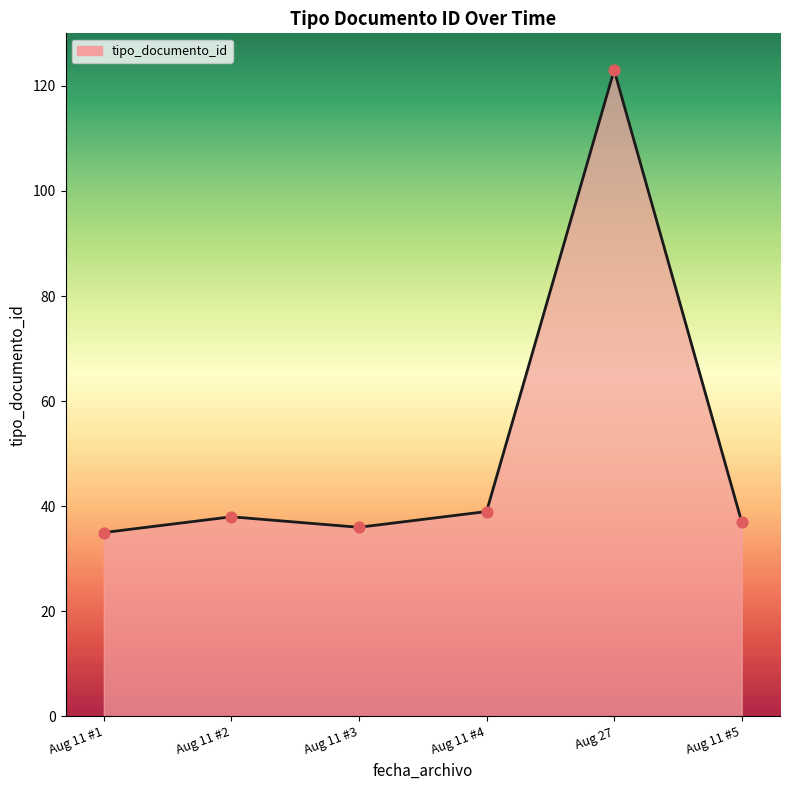

Which has a higher value, Aug 11 #1 or Aug 27?

Aug 27